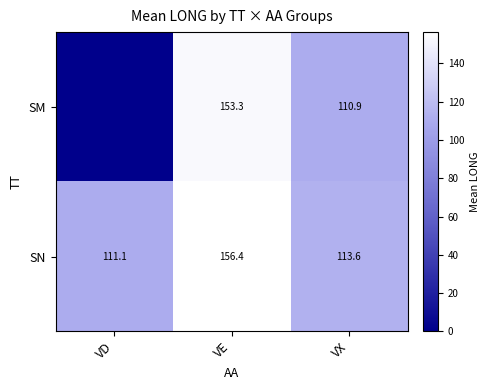

List the labels in order of SN value, smallest first.

VD, VX, VE